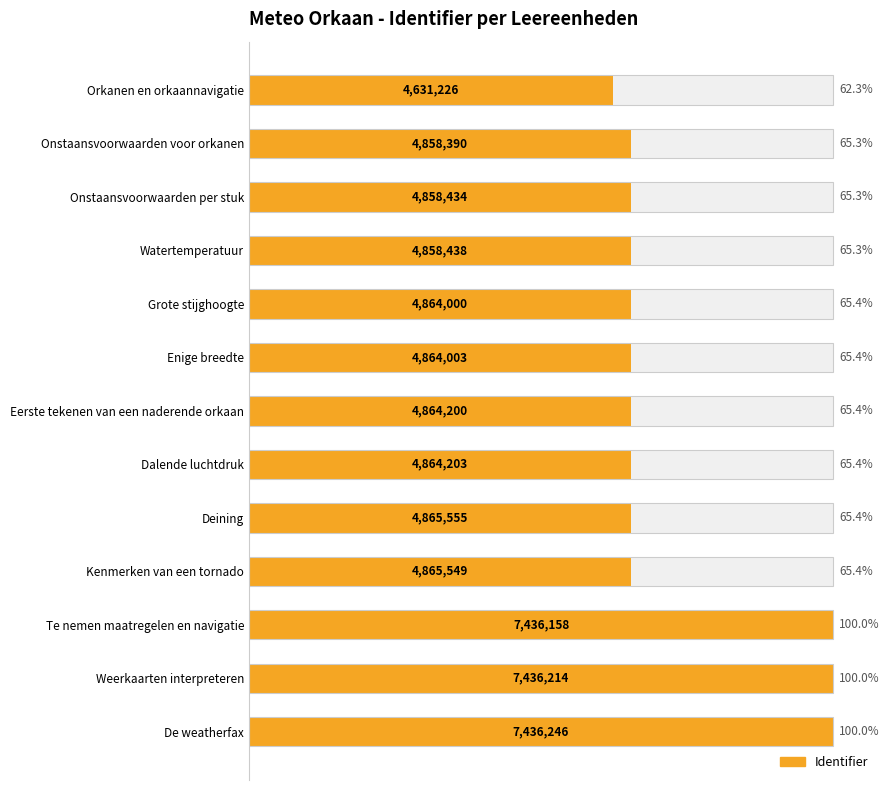

Which has a higher value, Deining or Weerkaarten interpreteren?

Weerkaarten interpreteren